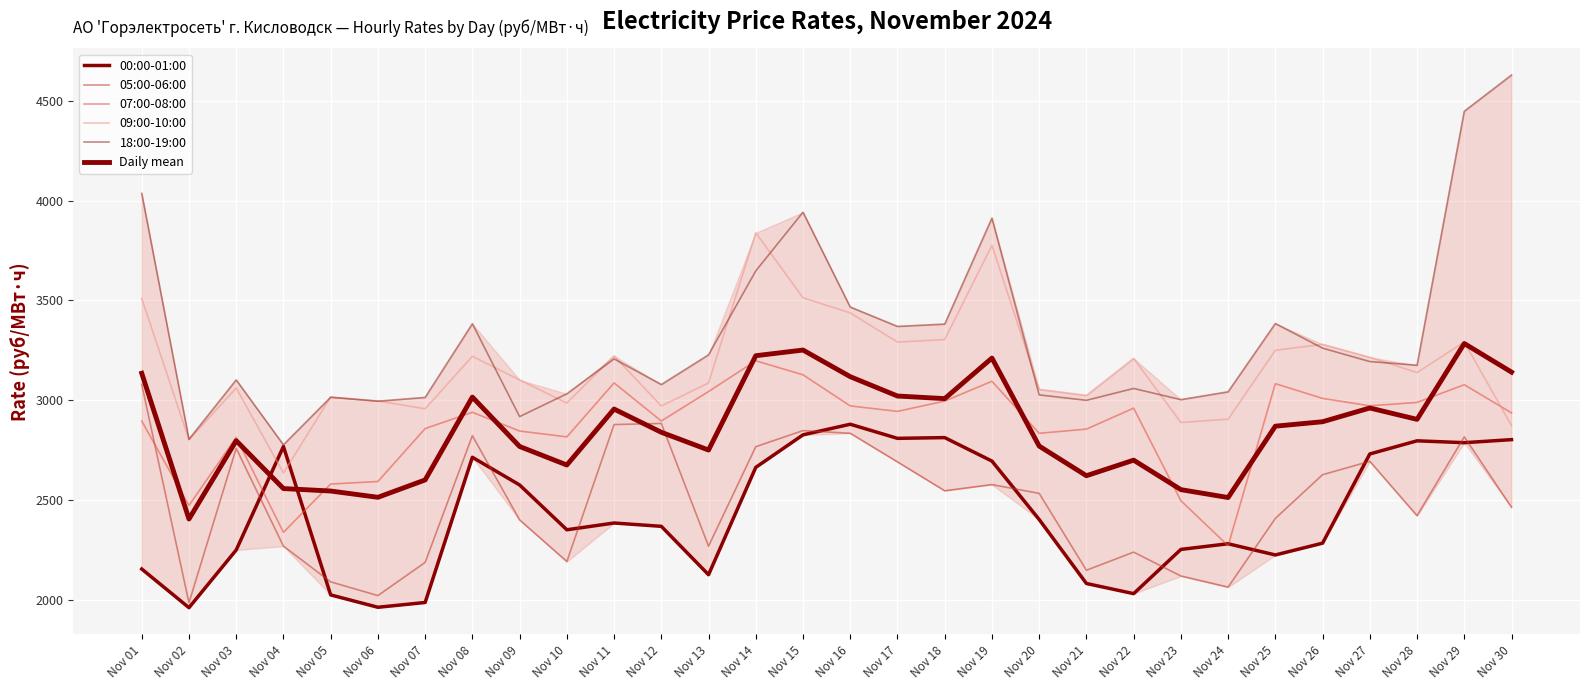

Which series has the largest total across all categories?

18:00-19:00